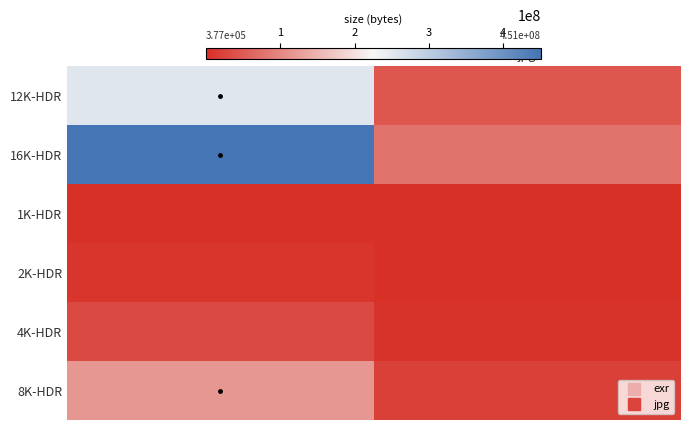

Reading right to left, extract all data points from this chart.

12K-HDR: jpg=44738244	exr=254622870
16K-HDR: jpg=76614740	exr=450648487
1K-HDR: jpg=376703	exr=2012876
2K-HDR: jpg=1427023	exr=7757319
4K-HDR: jpg=5515543	exr=30308263
8K-HDR: jpg=21050703	exr=118164389